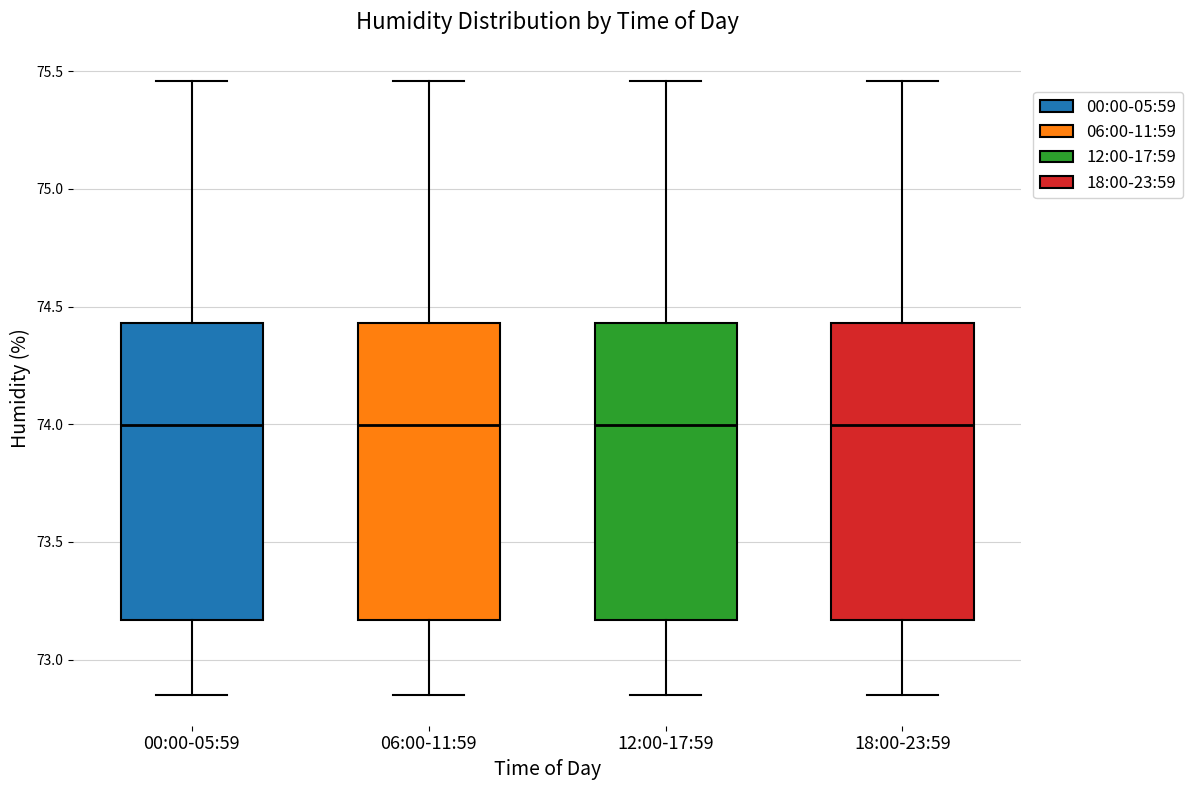

Reading left to right, transcribe this box plot: for each box, give where its median line is, the range the box spans, and where its two whiskers end, as read against the y-axis. The values are not printed on the chart, so give them approximately, as read against the axis.

00:00-05:59: median 74.00, box 73.15 to 74.45, whiskers 72.85 to 75.45
06:00-11:59: median 74.00, box 73.15 to 74.45, whiskers 72.85 to 75.45
12:00-17:59: median 74.00, box 73.15 to 74.45, whiskers 72.85 to 75.45
18:00-23:59: median 74.00, box 73.15 to 74.45, whiskers 72.85 to 75.45